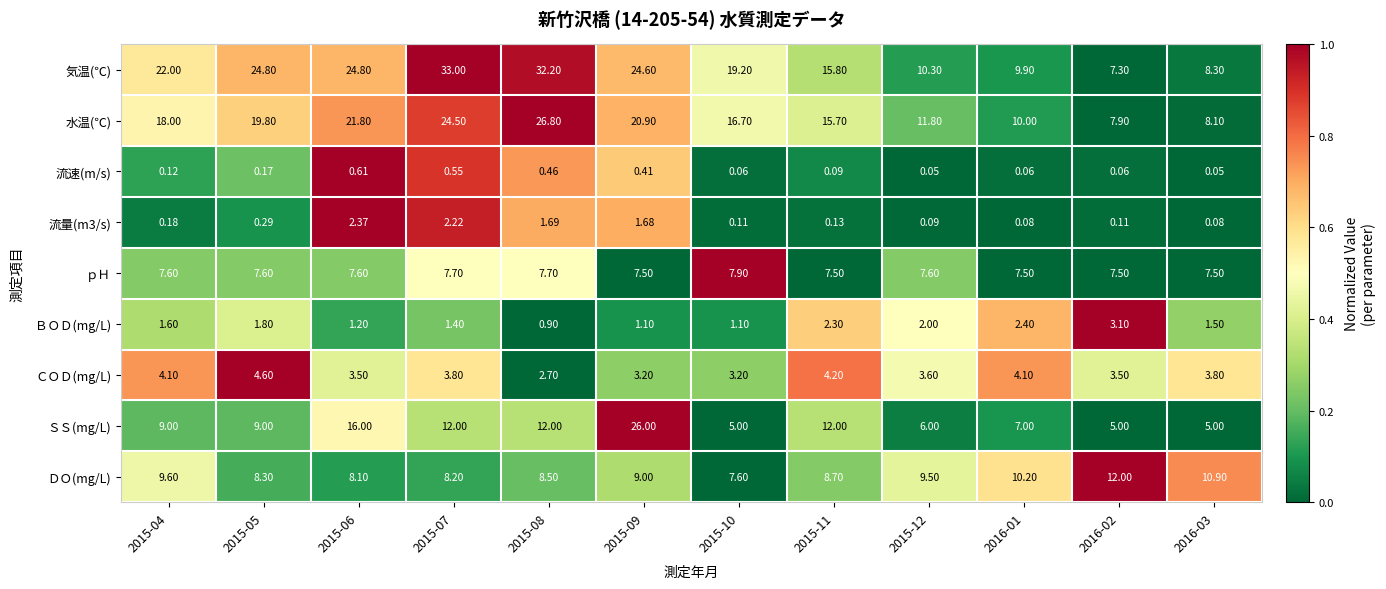

Which series changed the most between 2015-04 and 2015-06?

ＳＳ(mg/L)